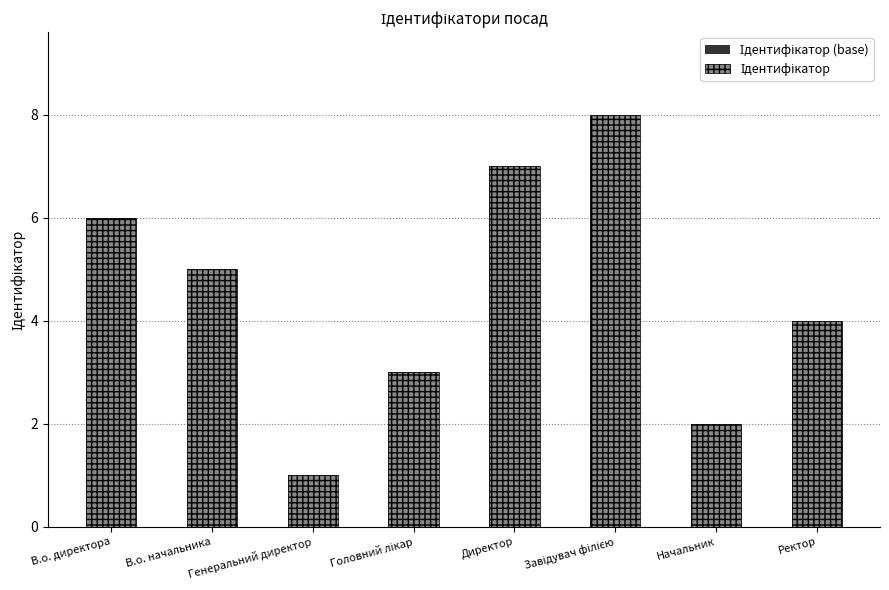

List the series in order of their peak value, lowest first.

Ідентифікатор (base), Ідентифікатор